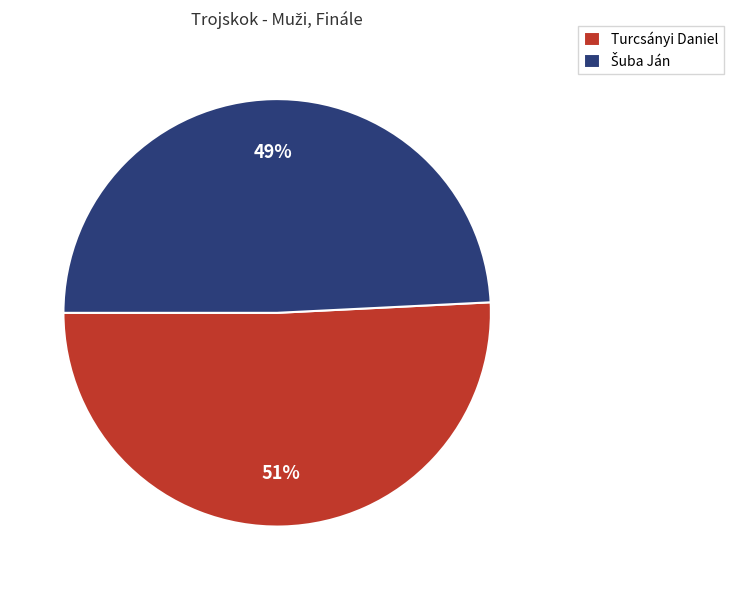

To the nearest percent, what percentage of the pie is Turcsányi Daniel?

51%